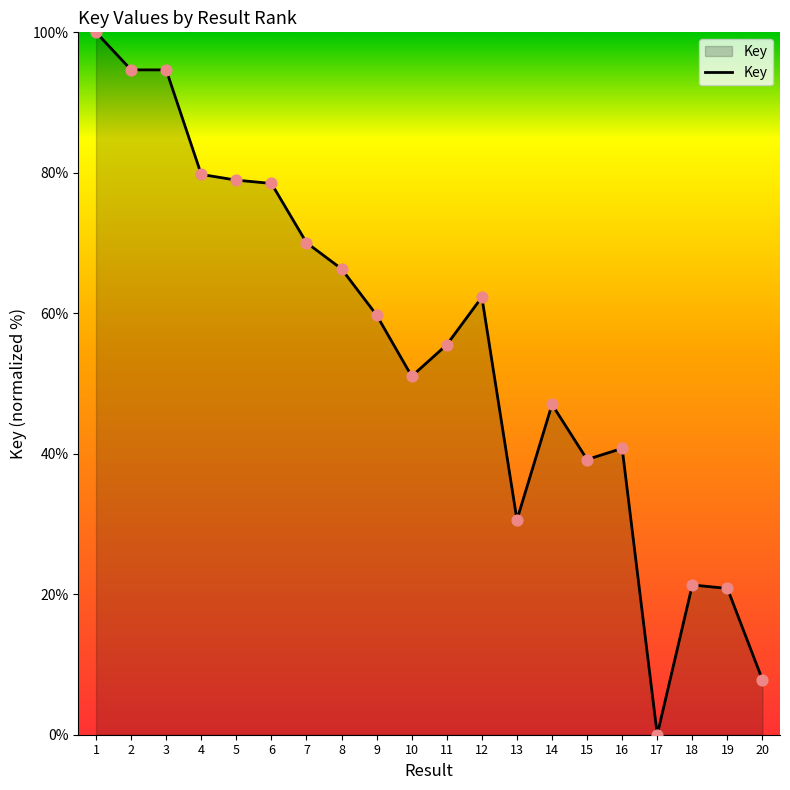

What is the change in value from 6 to 13?

-47.9